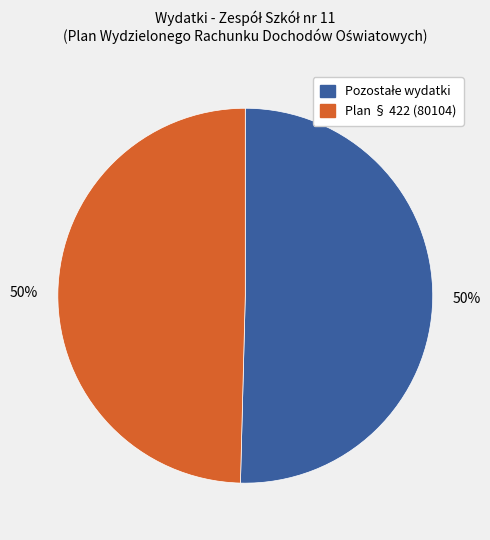

To the nearest percent, what is the average slice percentage?

50%